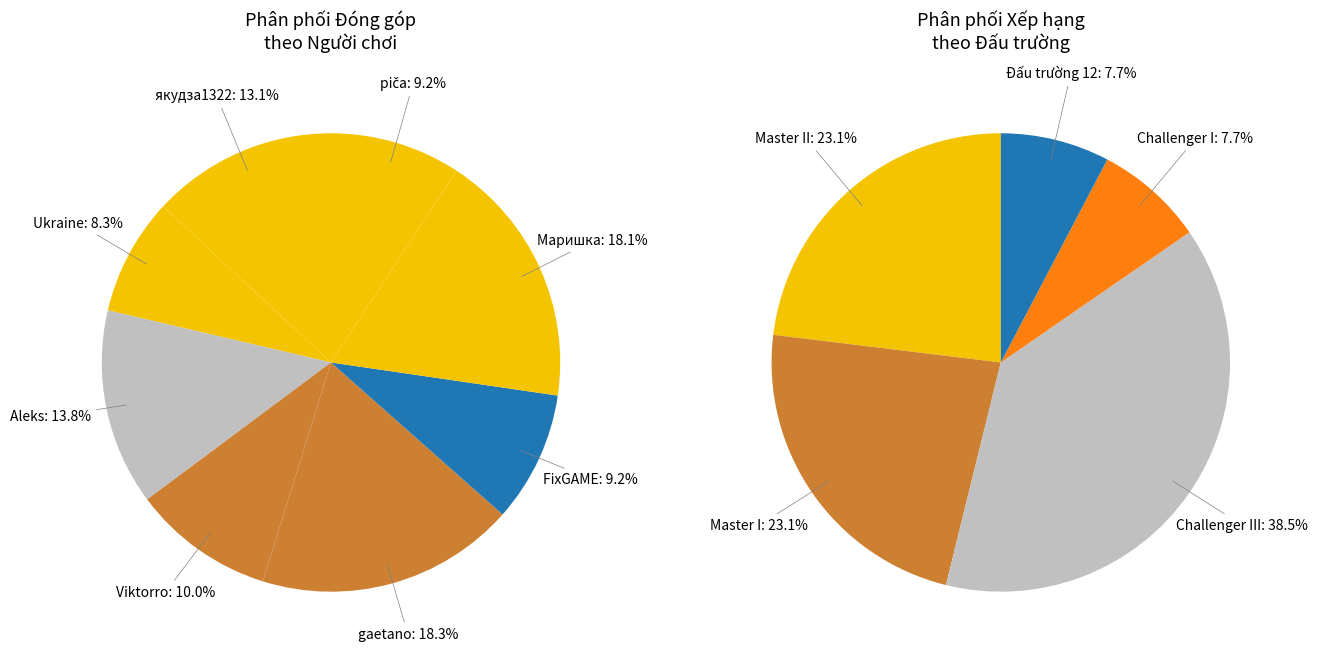

Is gaetano the majority of the pie?

No